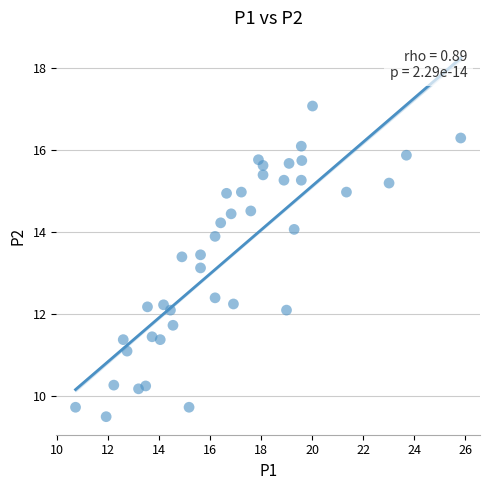

What is the range of Y values (max minus min)?

7.6